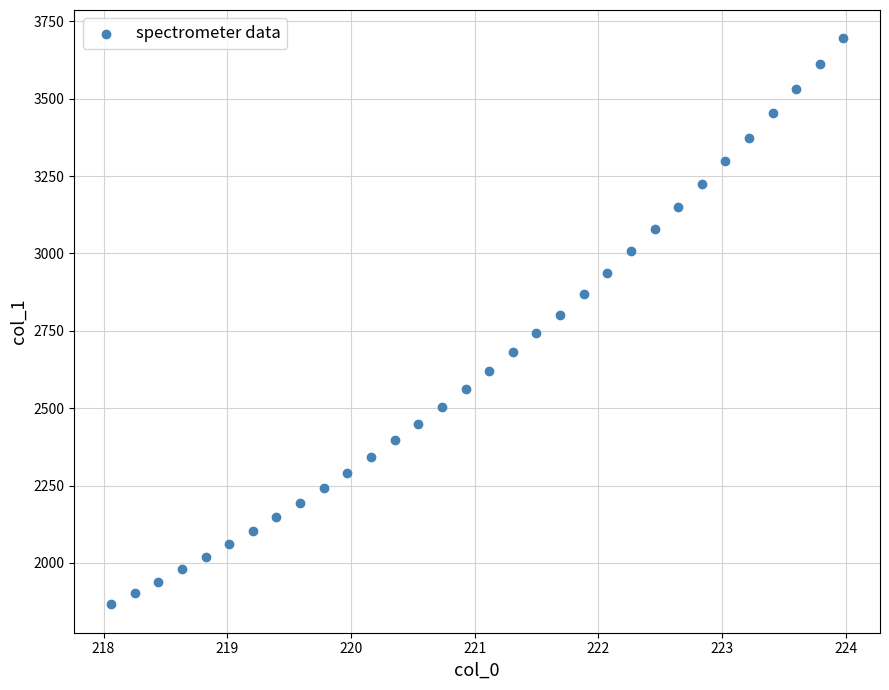

What is the range of X values (max minus min)?

5.9